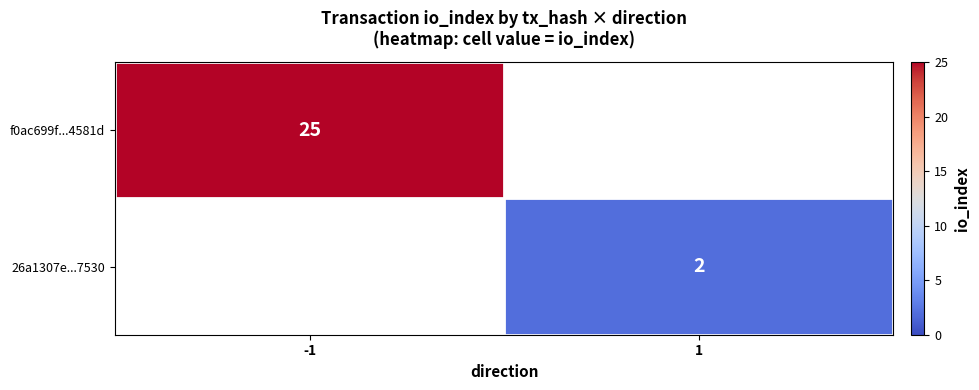

How many series are shown in this chart?

2